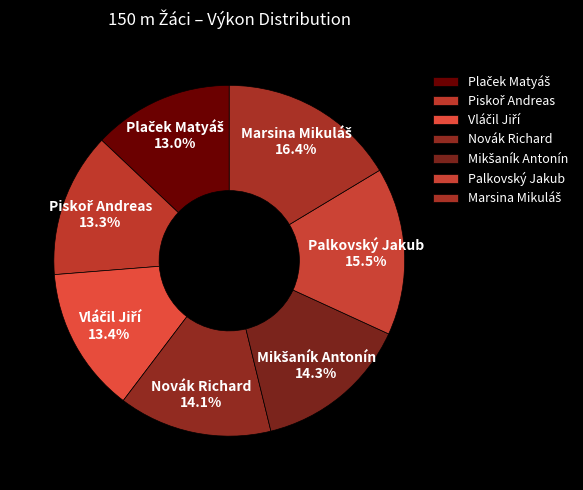

Is there any slice that represents more than half of the pie?

No